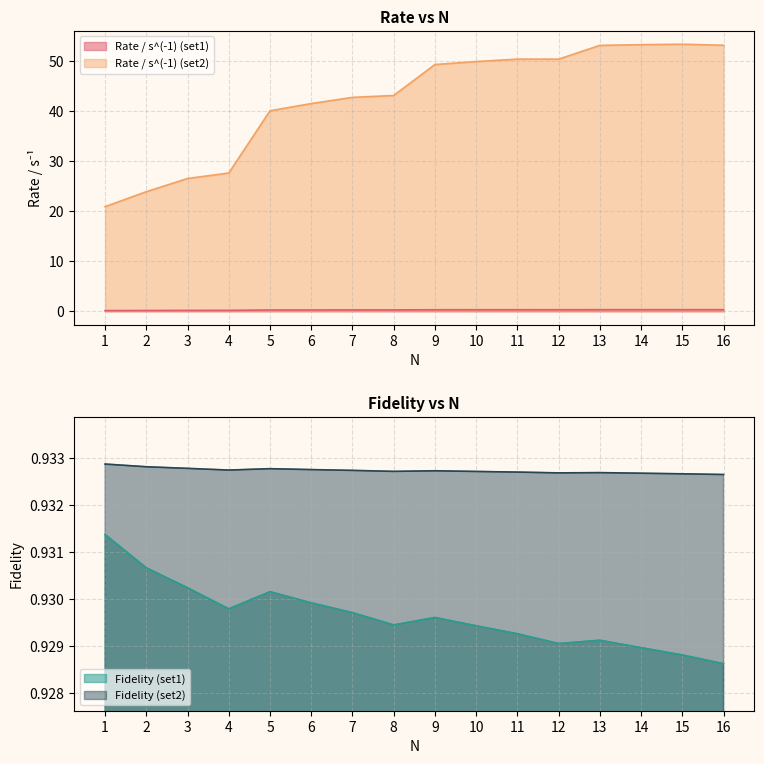

Which category has the highest value in the Rate / s^(-1) (set2) series?

15